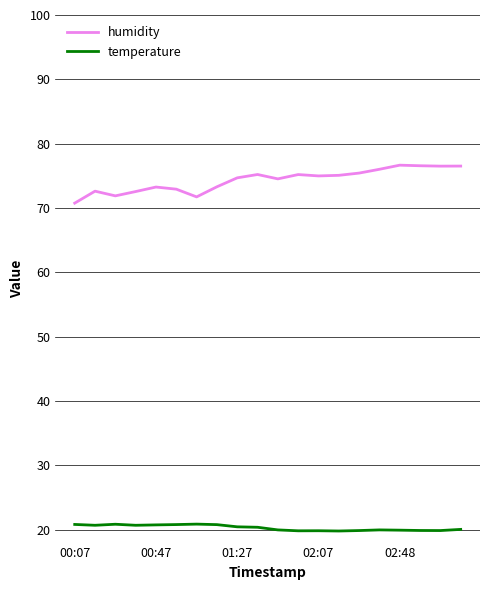

What is the difference between the maximum and minimum values in the humidity series?

5.9